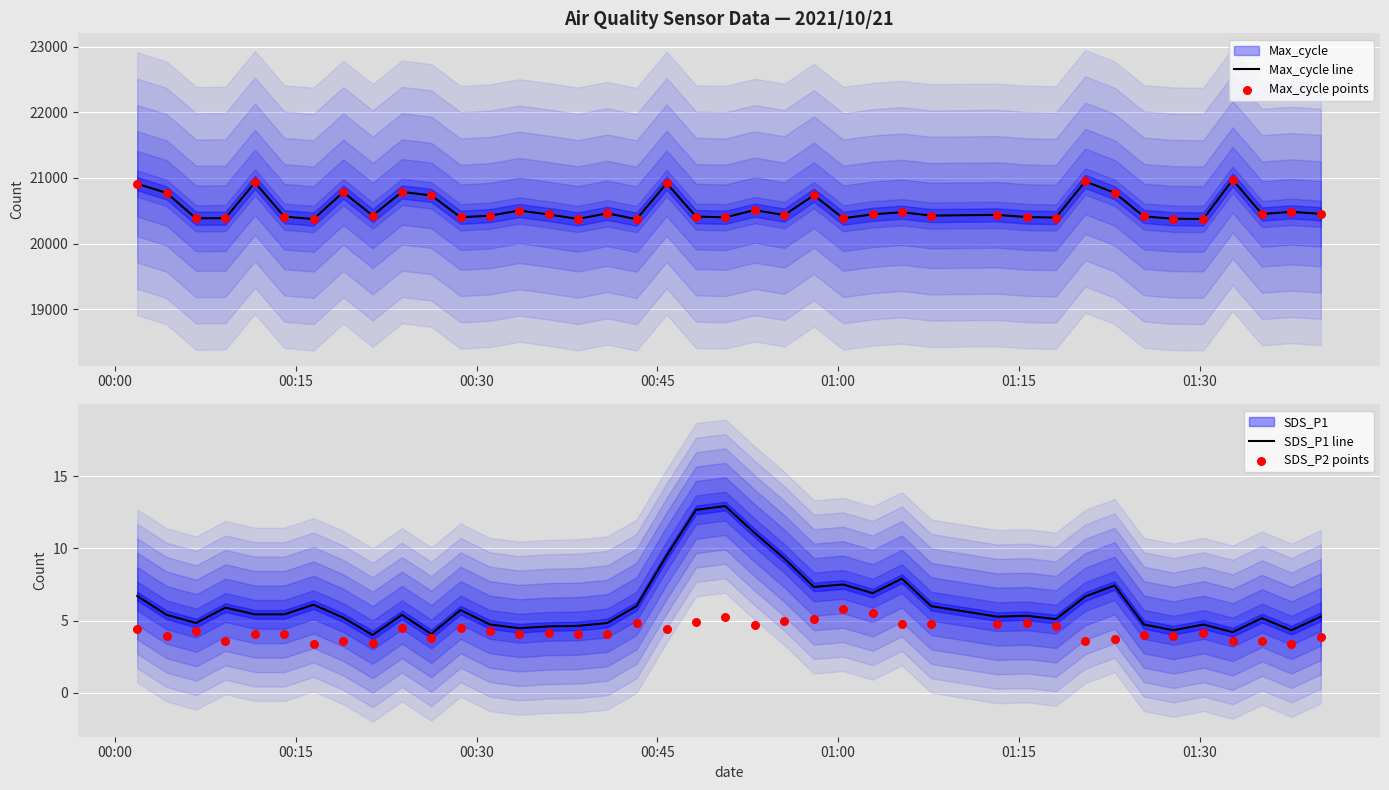

Which series has the largest total across all categories?

Max_cycle line